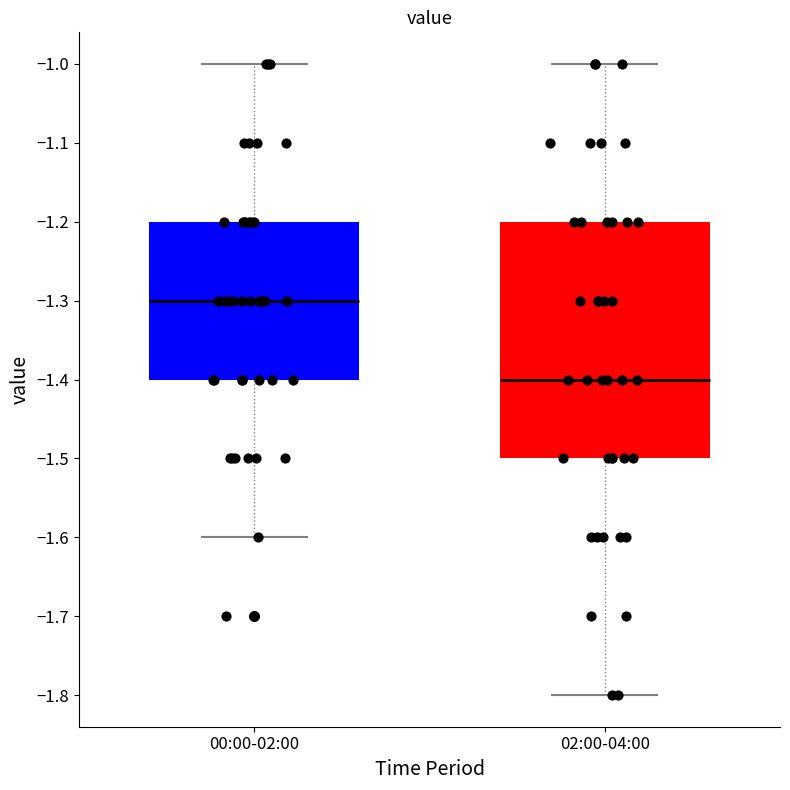

Which box has the highest median line?

00:00-02:00